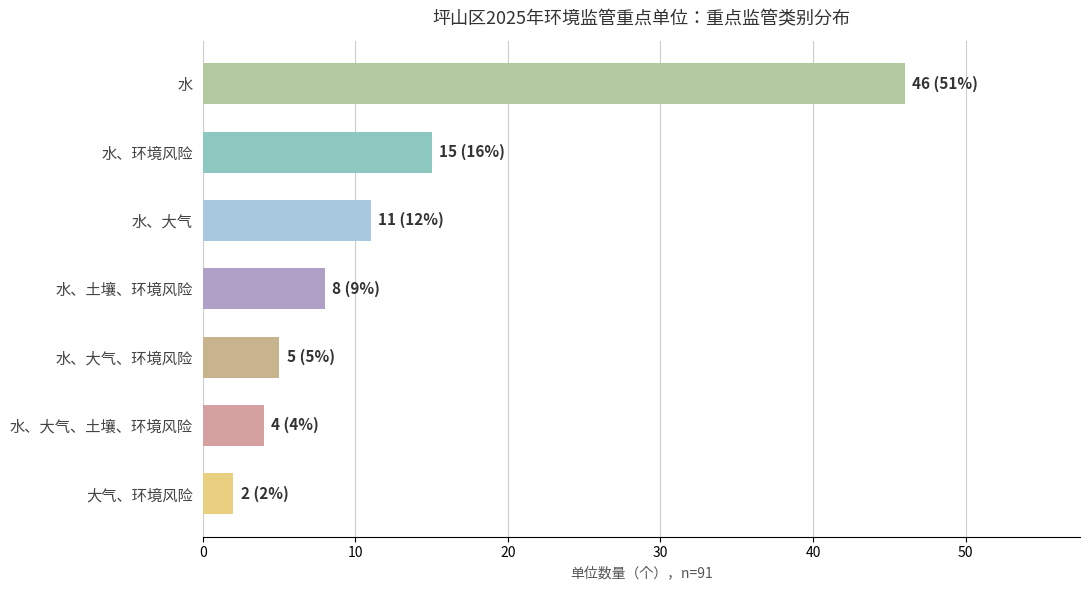

What is the difference between the values at 水 and 水、大气、土壤、环境风险?

42